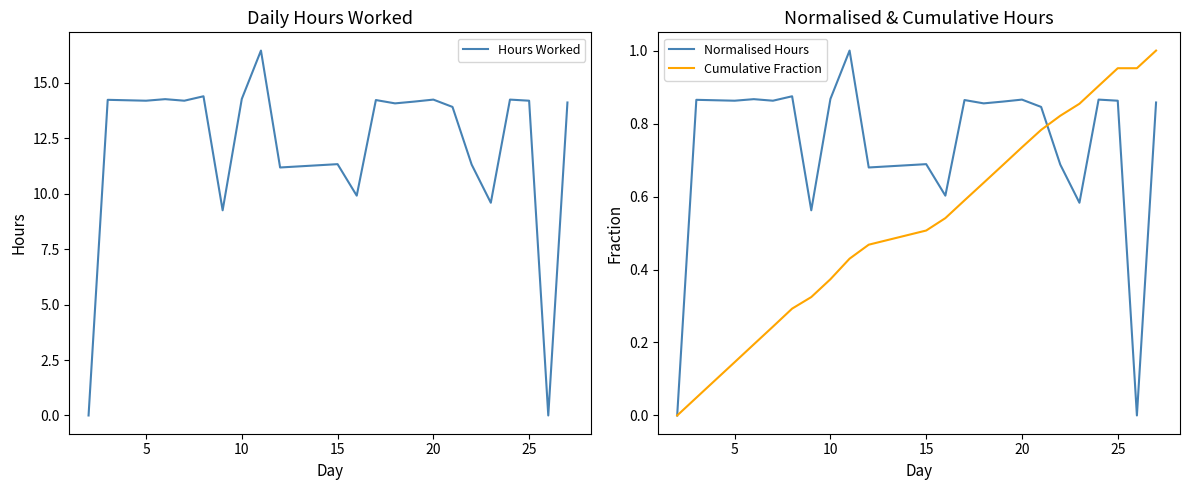

Which series has the largest total across all categories?

Hours Worked